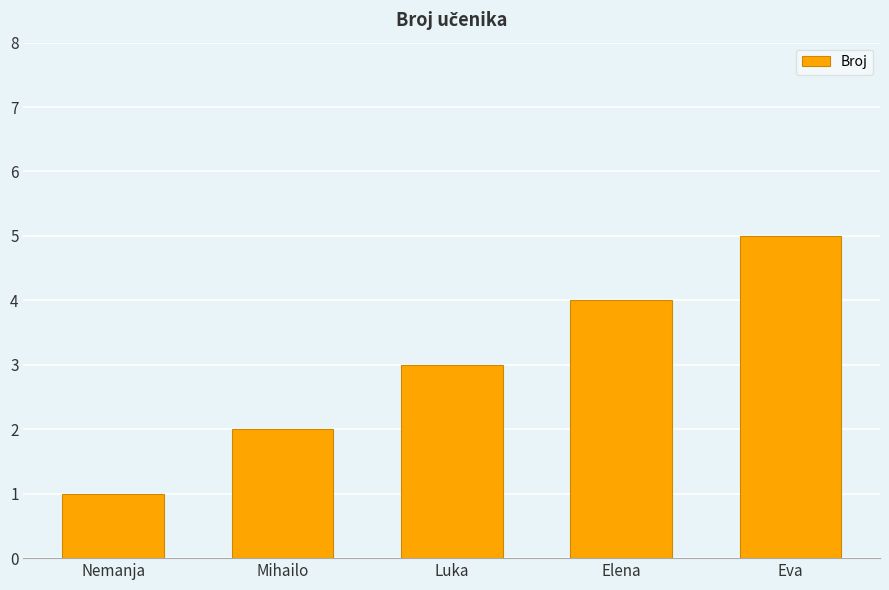

The chart shows a value of 1 at Nemanja. True or false?

True